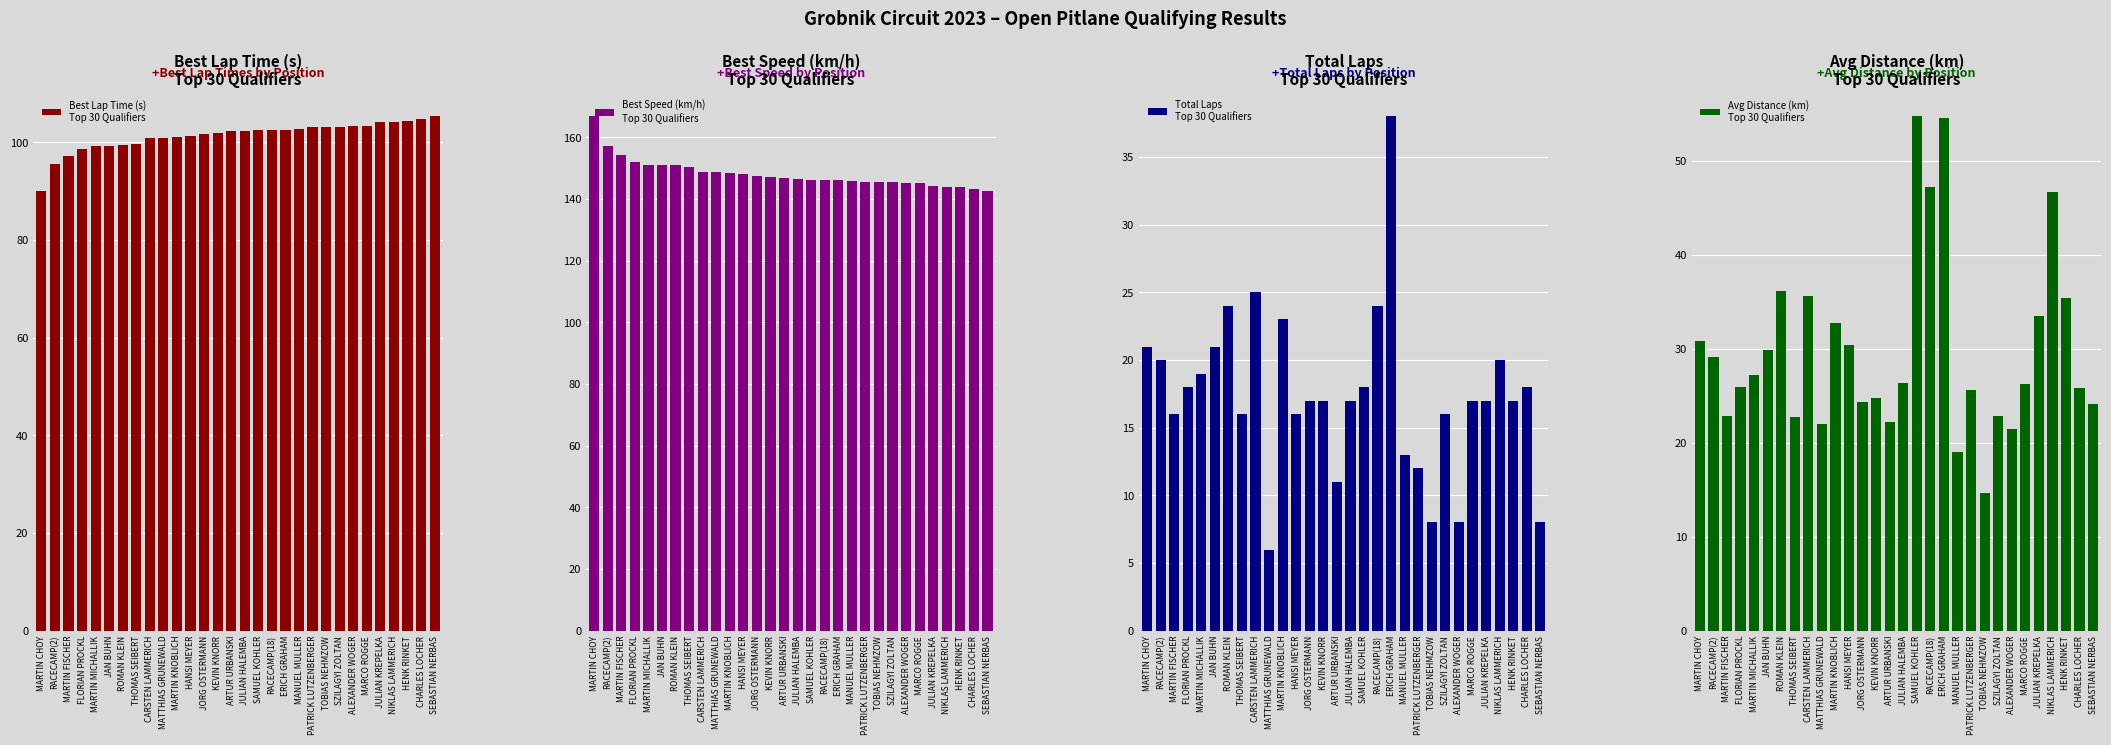

What is the average value of the Avg Distance (km)
Top 30 Qualifiers series?

29.8